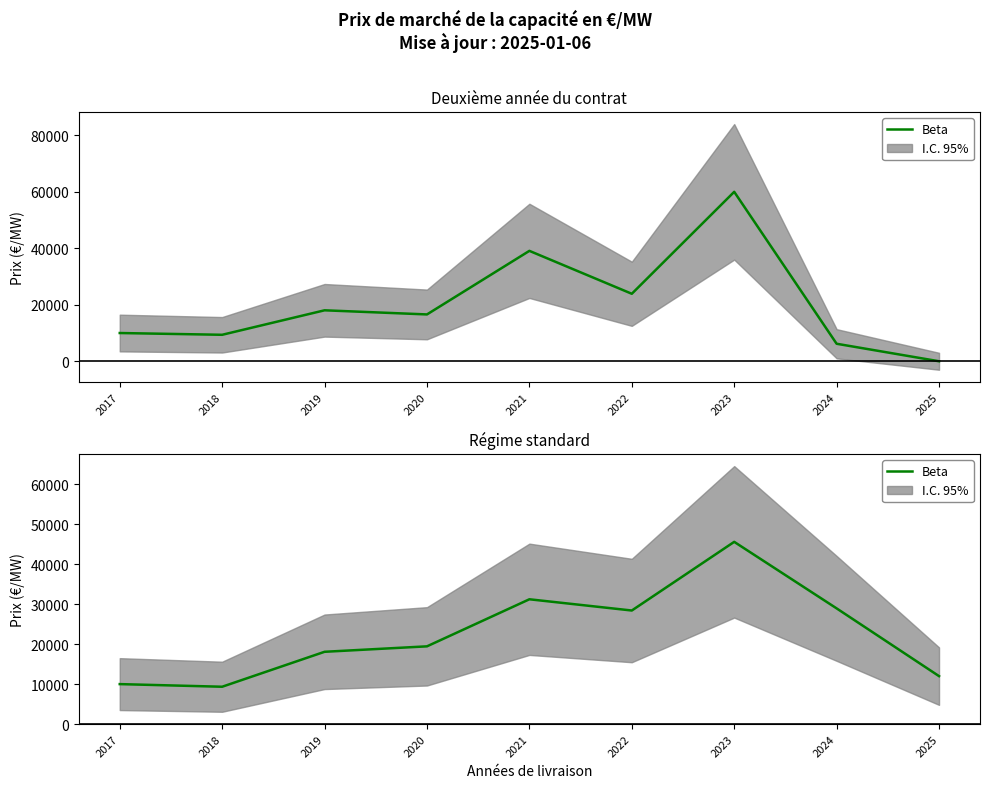

At which category does the data reach its first local peak?

2021